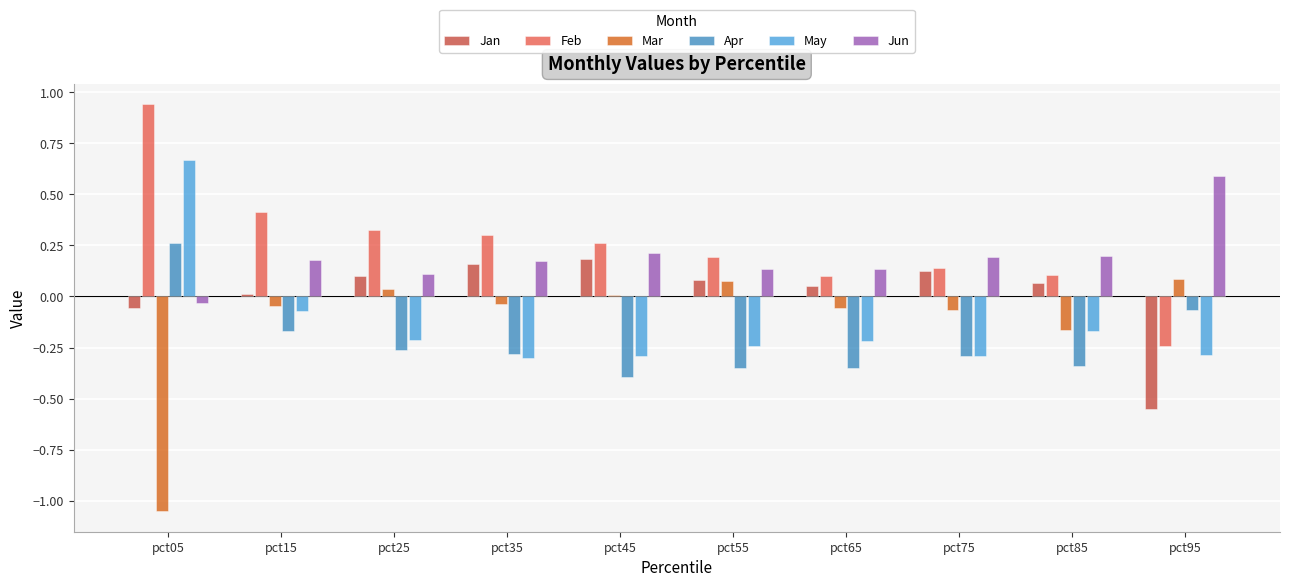

What is the sum of all Jun values?

1.9